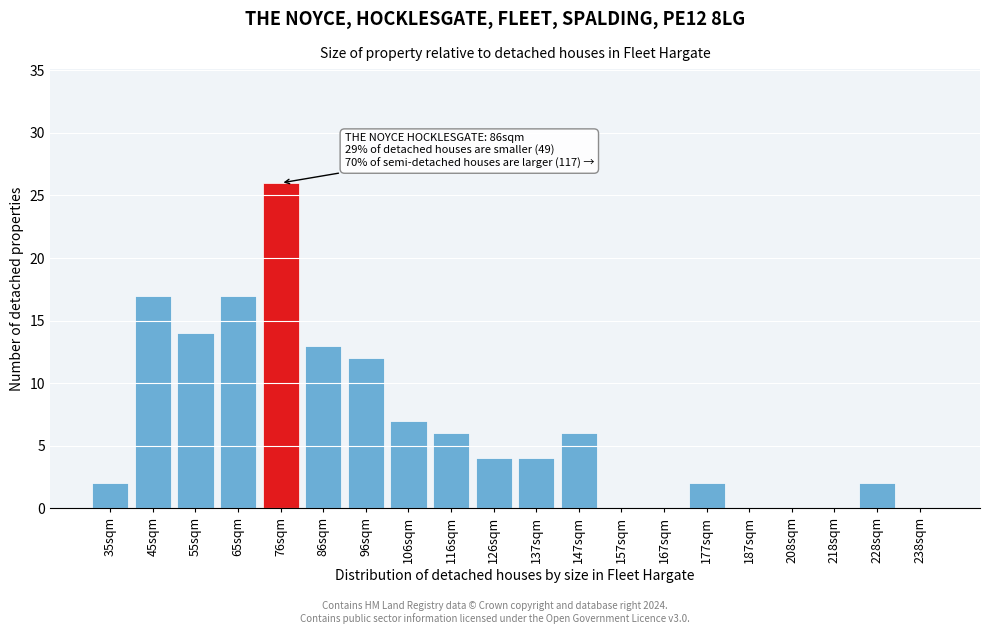

Reading right to left, what are all the values shown in this chart?

238sqm=0	228sqm=2	218sqm=0	208sqm=0	187sqm=0	177sqm=2	167sqm=0	157sqm=0	147sqm=6	137sqm=4	126sqm=4	116sqm=6	106sqm=7	96sqm=12	86sqm=13	76sqm=26	65sqm=17	55sqm=14	45sqm=17	35sqm=2